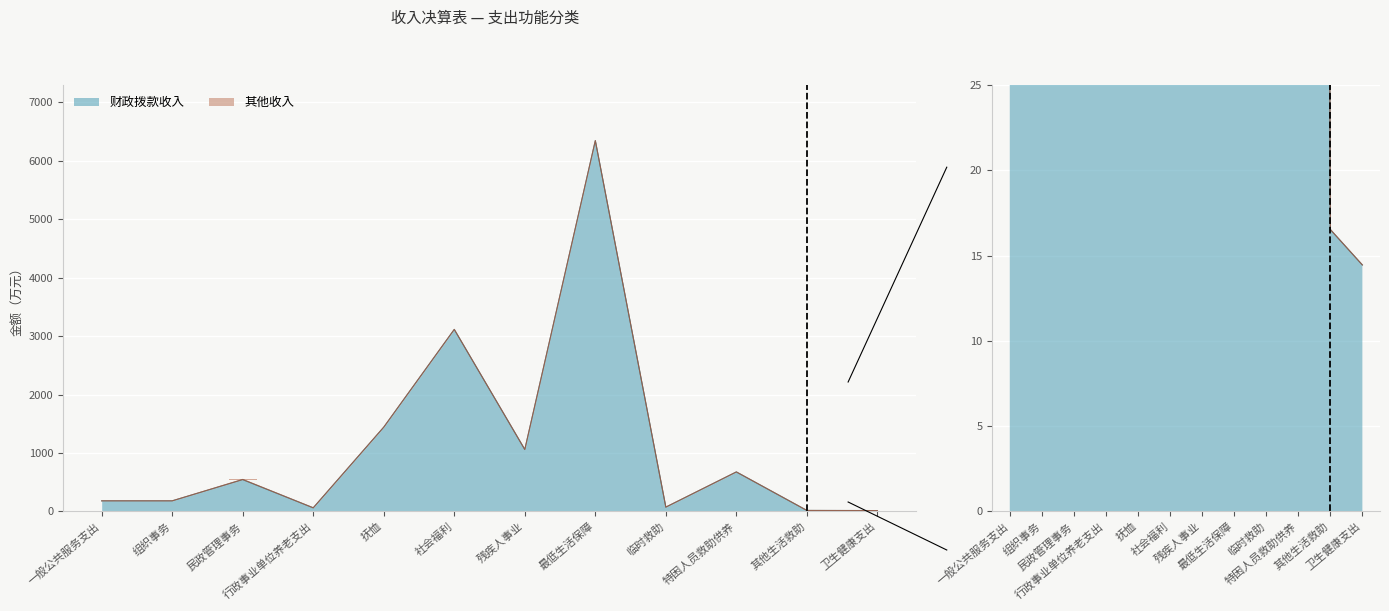

What value does the data have at 一般公共服务支出?

180.9